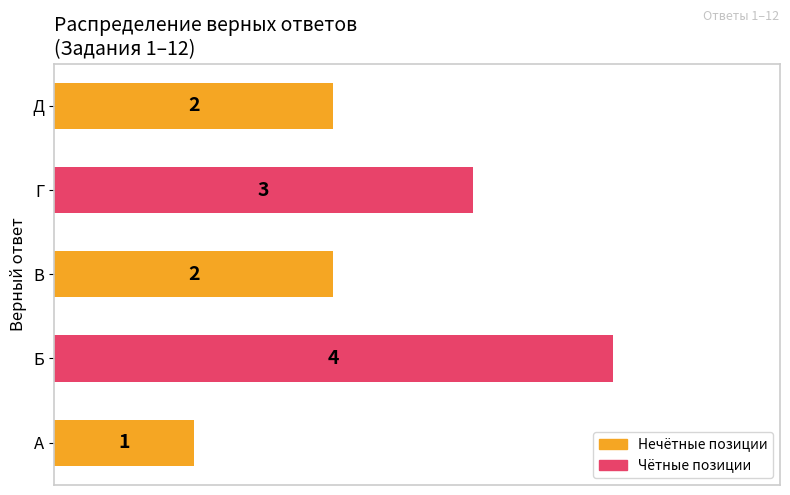

What is the sum of all values?

12